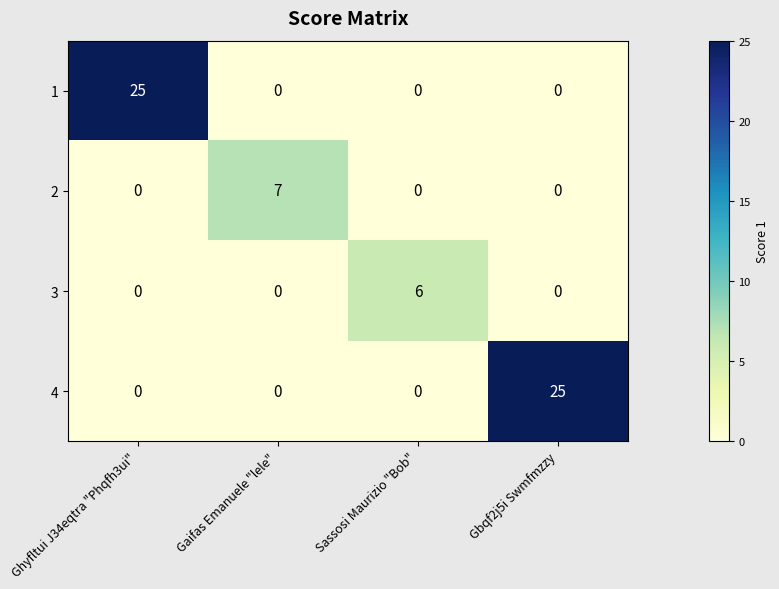

Between Sassosi Maurizio "Bob" and Gbqf2j5i Swmfmzzy, which series saw the biggest shift?

4